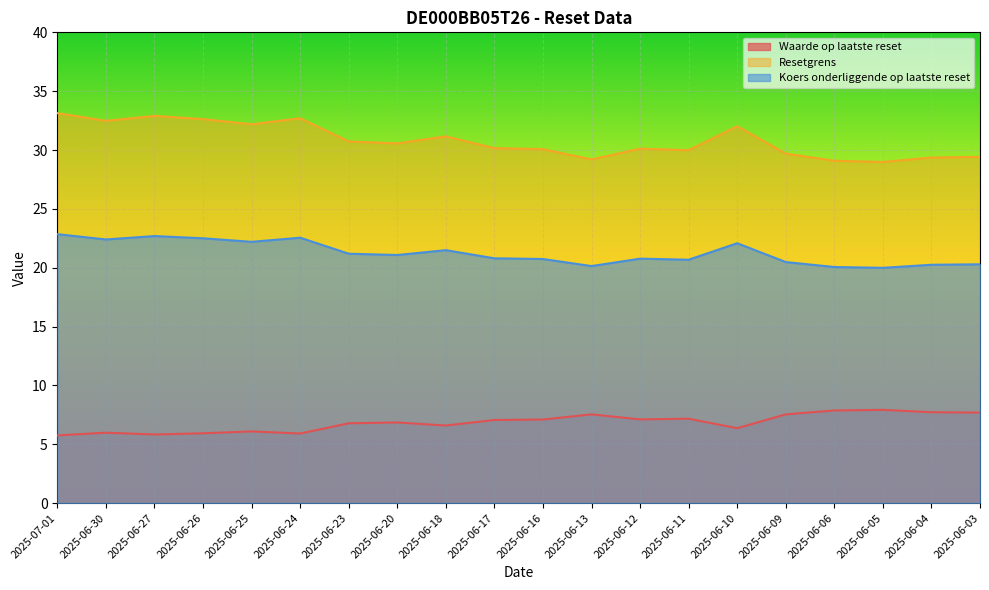

List the series in order of their peak value, highest first.

Resetgrens, Koers onderliggende op laatste reset, Waarde op laatste reset